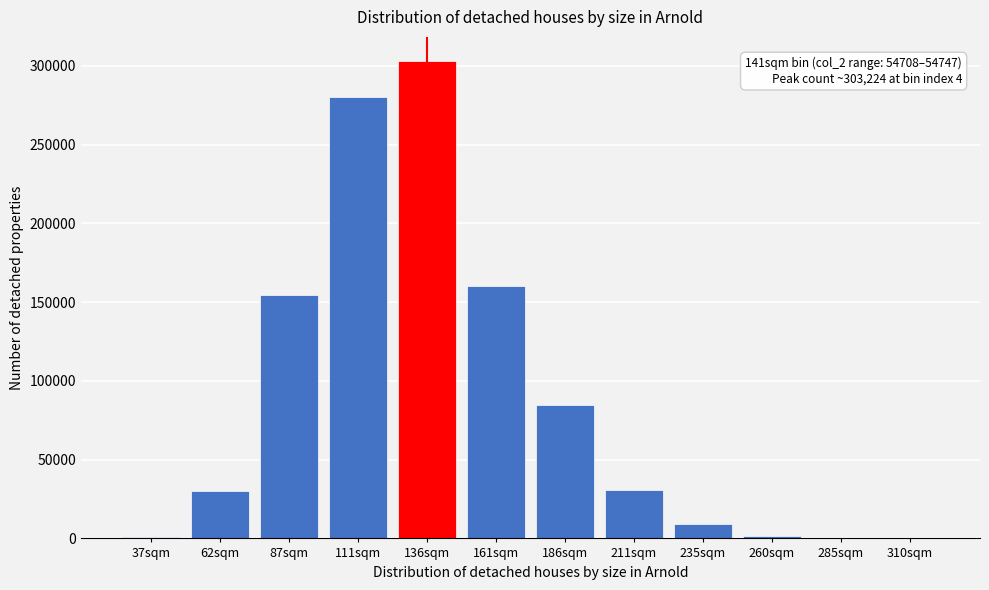

What is the sum of all values?

1056194